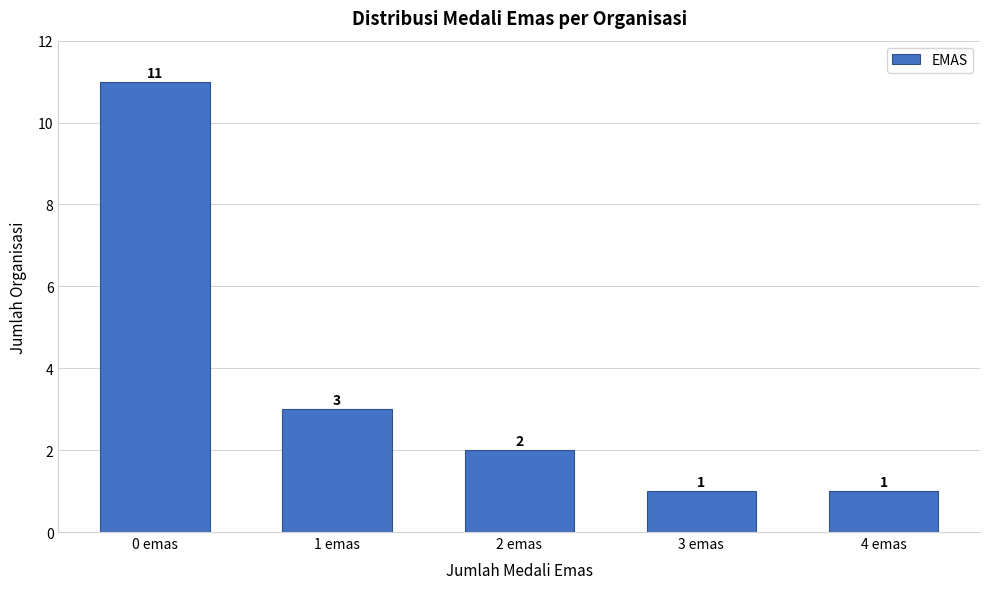

Reading right to left, extract all data points from this chart.

1	1	2	3	11